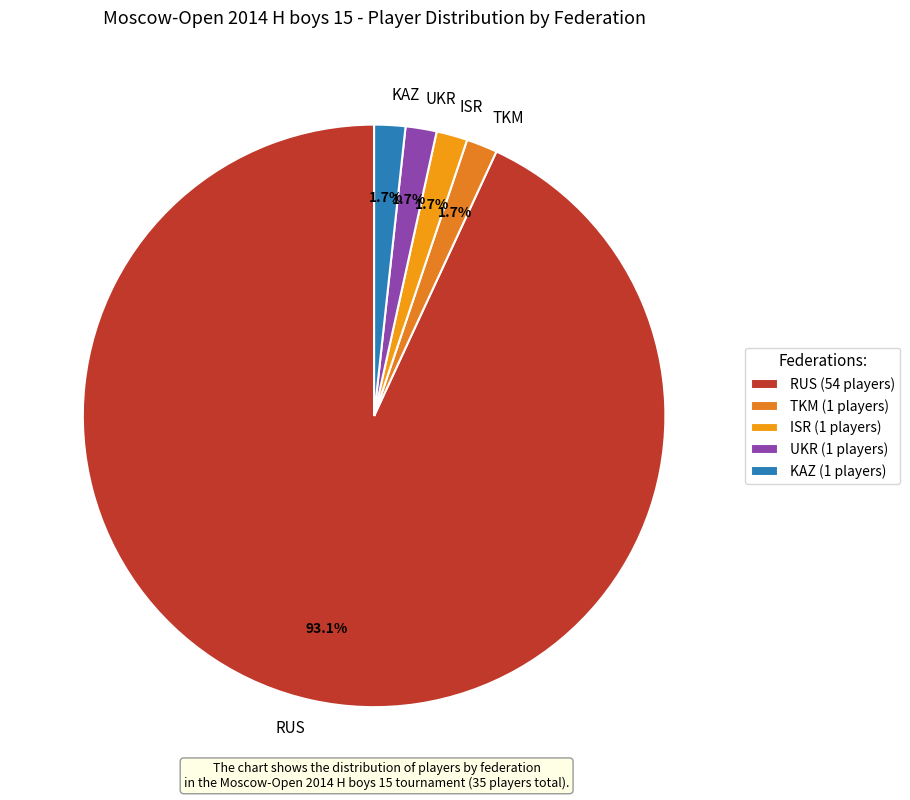

To the nearest percent, what percentage of the pie is RUS?

93%